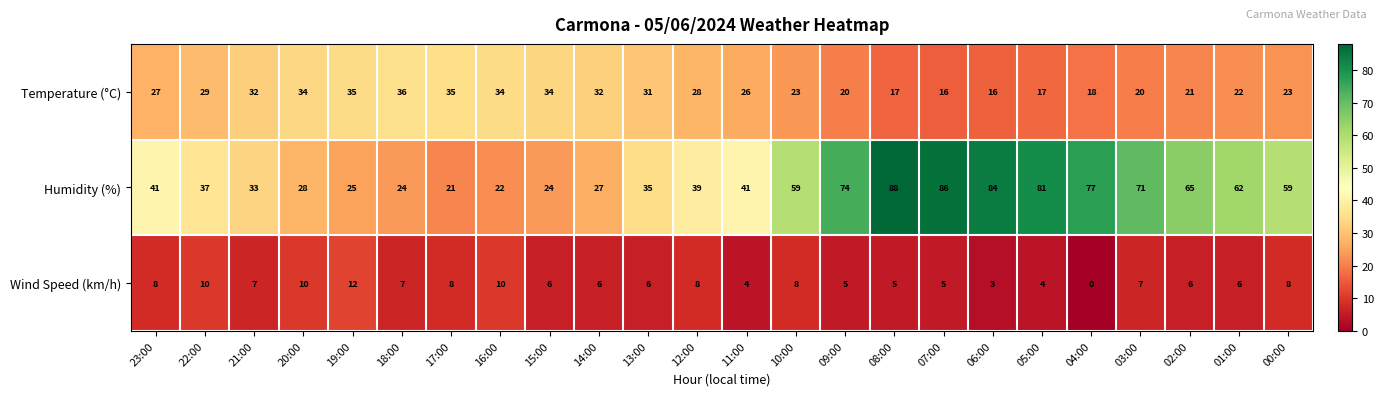

What is the total value across all series at 02:00?

92